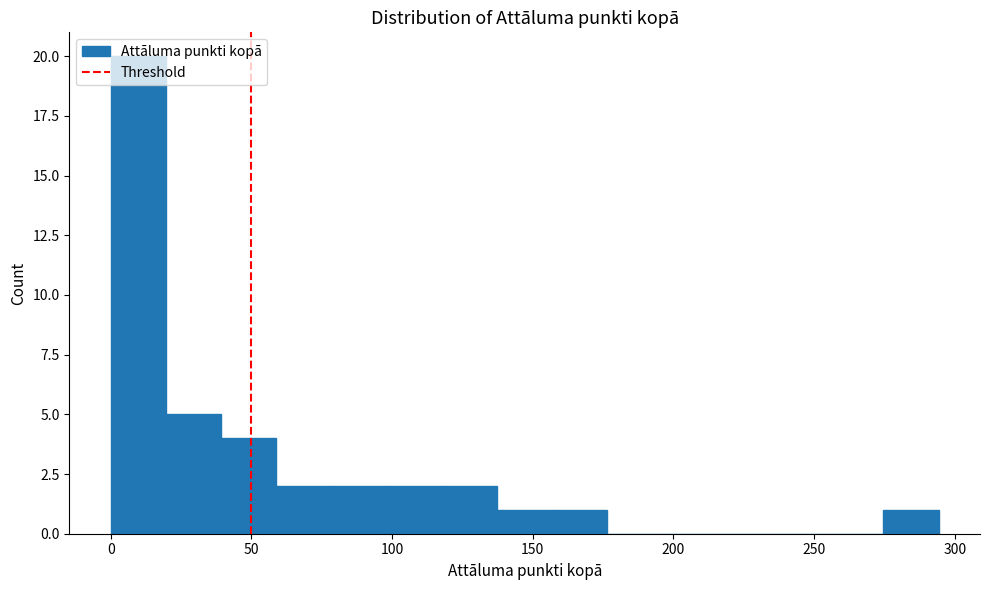

Read against the x-axis, roughly where is the centre of the tallest bar?

10